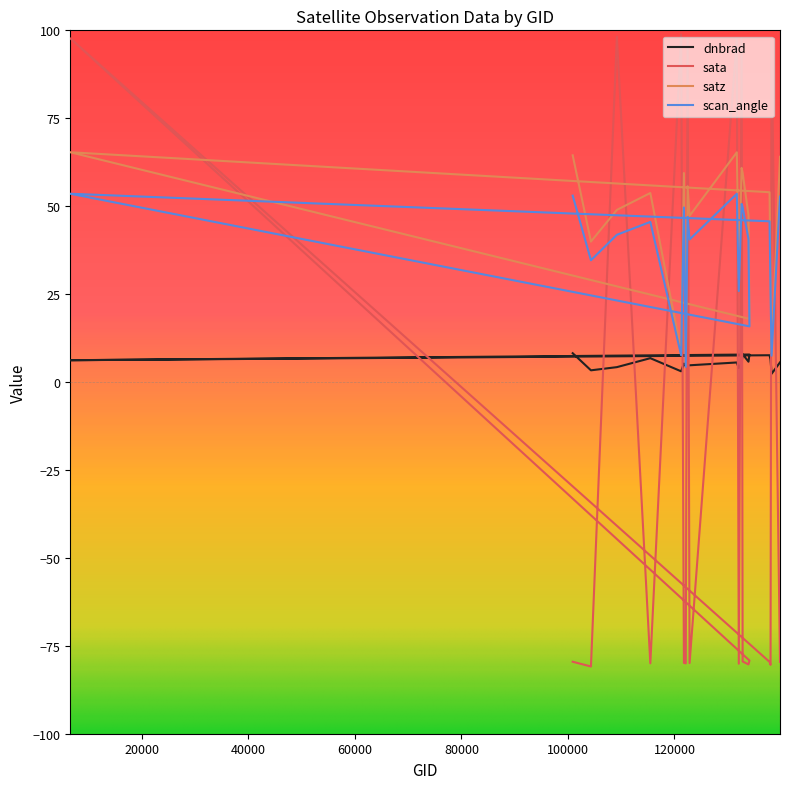

Where is the first local minimum for satz?

104315